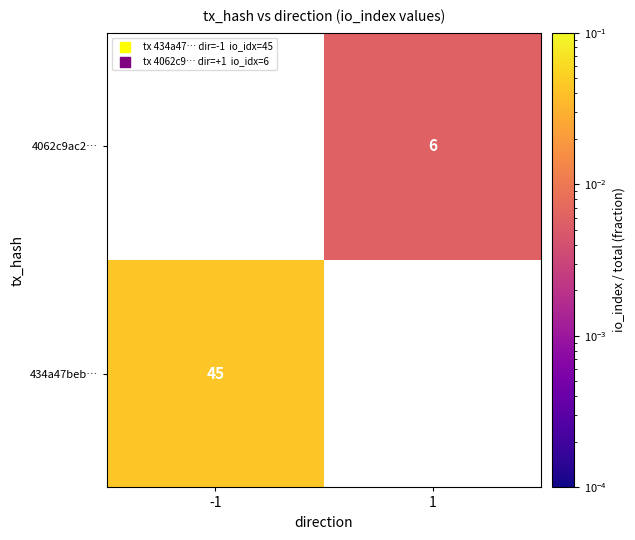

At how many categories does at least one series exceed 0?

2